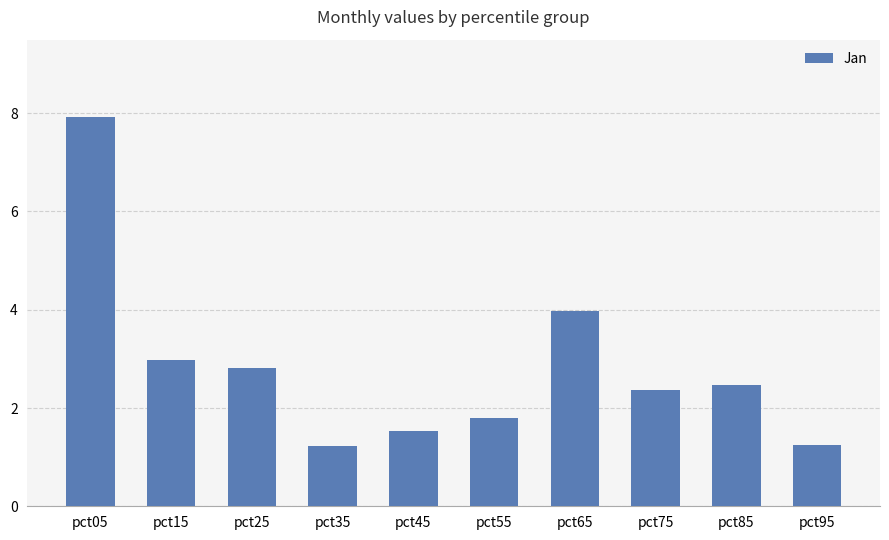

Is it true that the value at pct35 is 1.2?

True